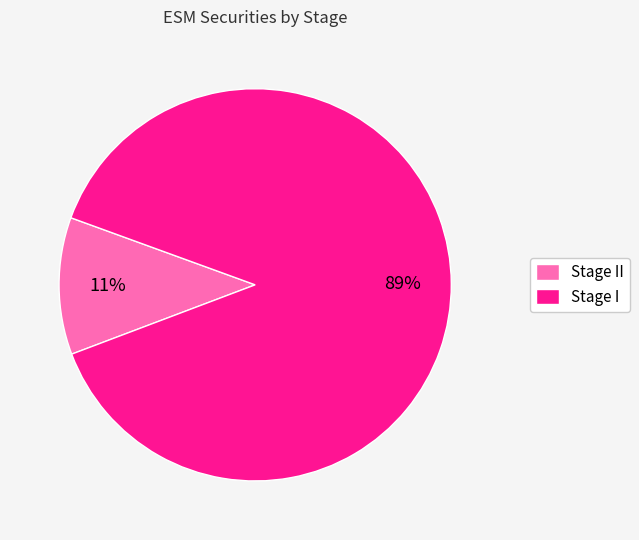

How many slices are in this pie chart?

2